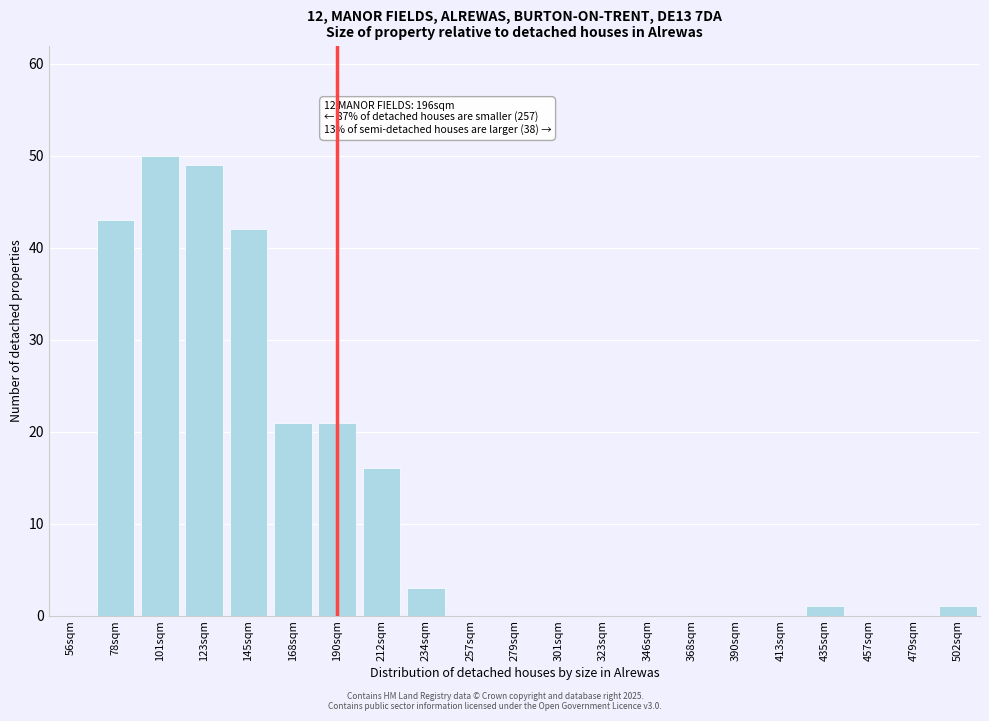

Reading left to right, what are all the values shown in this chart?

56sqm=0	78sqm=43	101sqm=50	123sqm=49	145sqm=42	168sqm=21	190sqm=21	212sqm=16	234sqm=3	257sqm=0	279sqm=0	301sqm=0	323sqm=0	346sqm=0	368sqm=0	390sqm=0	413sqm=0	435sqm=1	457sqm=0	479sqm=0	502sqm=1